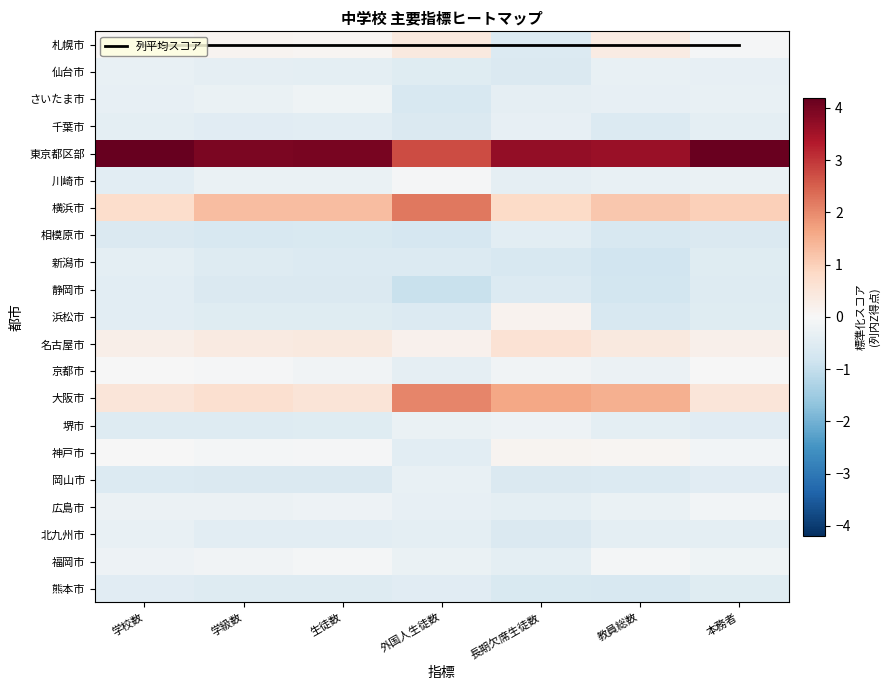

What is the difference between the maximum and minimum values in the 浜松市 series?

0.8